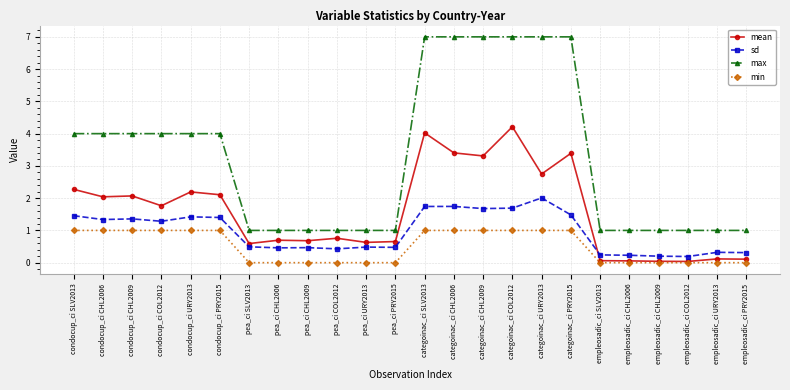

What is the spread (max minus min) of values at categoinac_ci PRY2015?

6.0